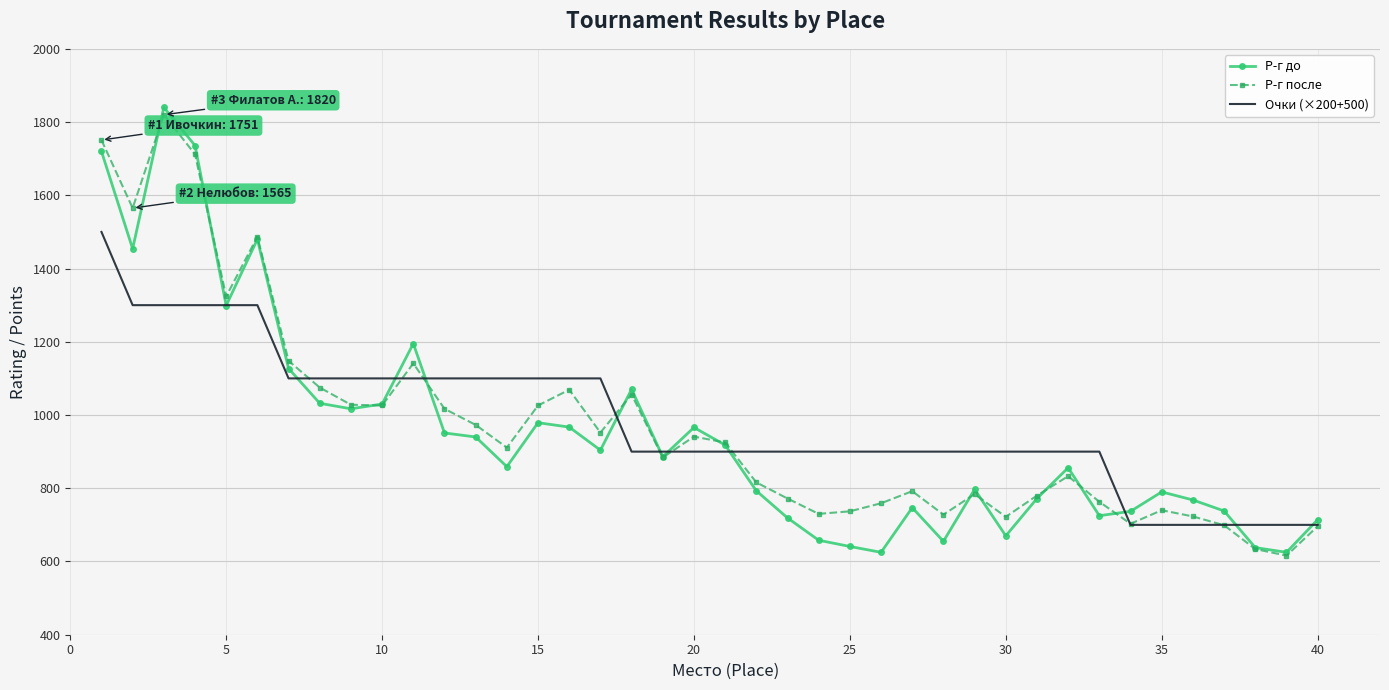

Which series has the largest range (max minus min)?

Р-г до